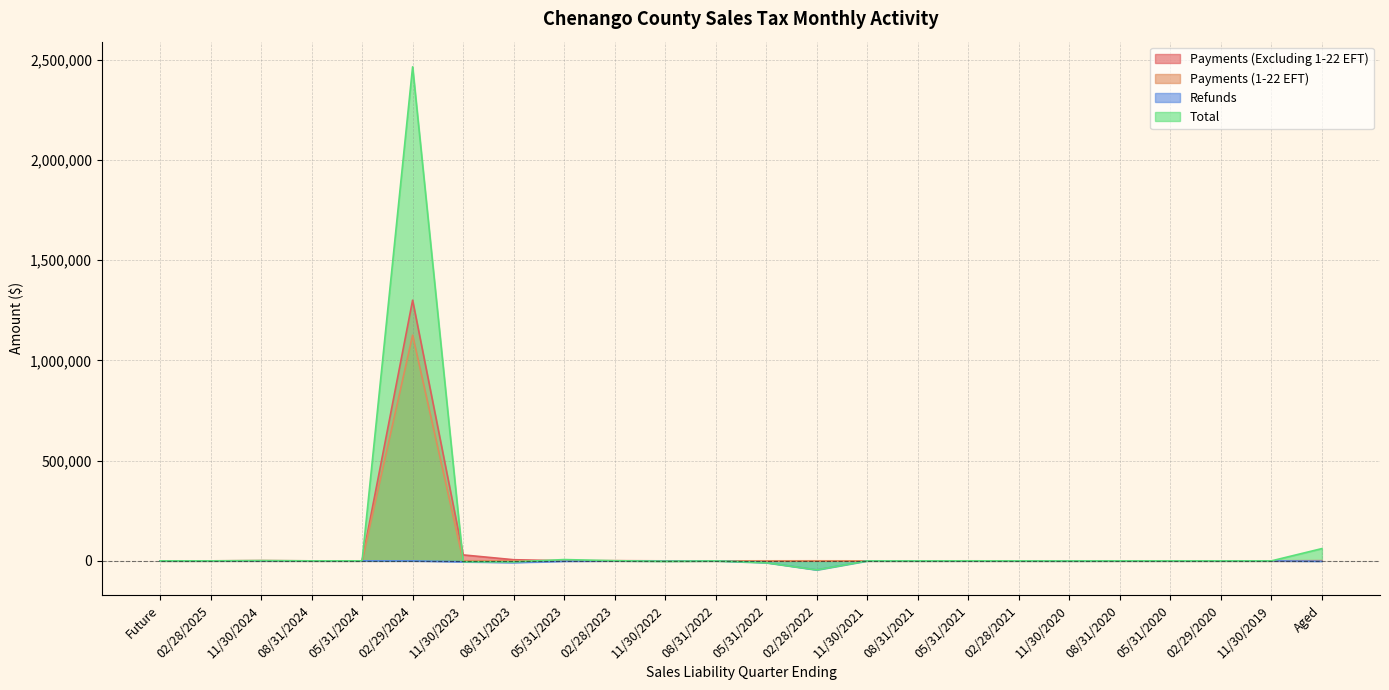

What is the difference between the second highest and minimum values in the Refunds series?

45048.6